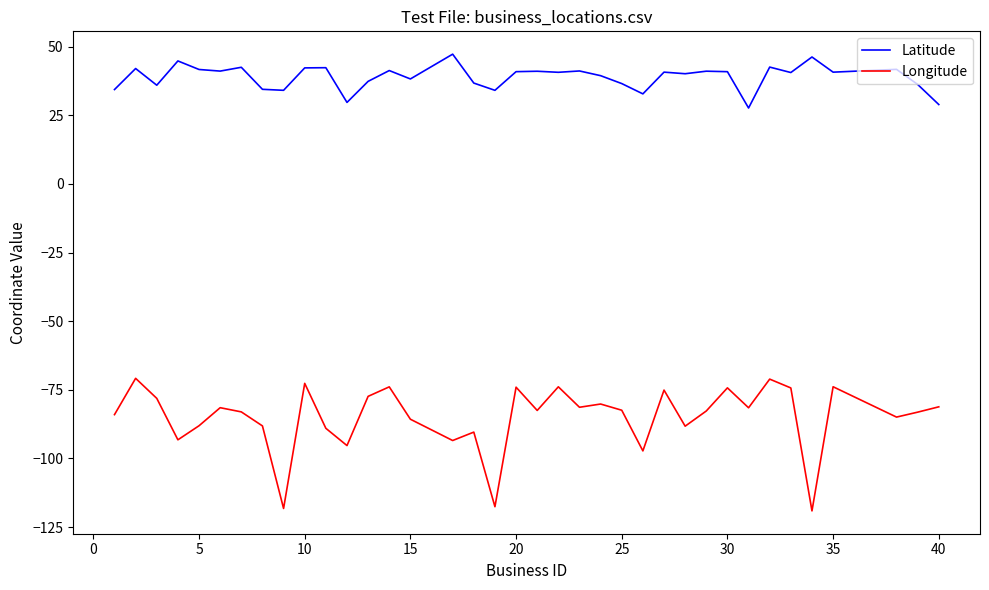

Rank the series by their average value, from highest to lowest.

Latitude, Longitude